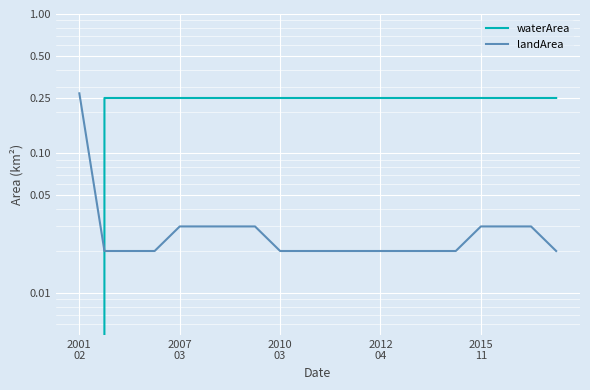

Which series has the widest spread of values?

waterArea